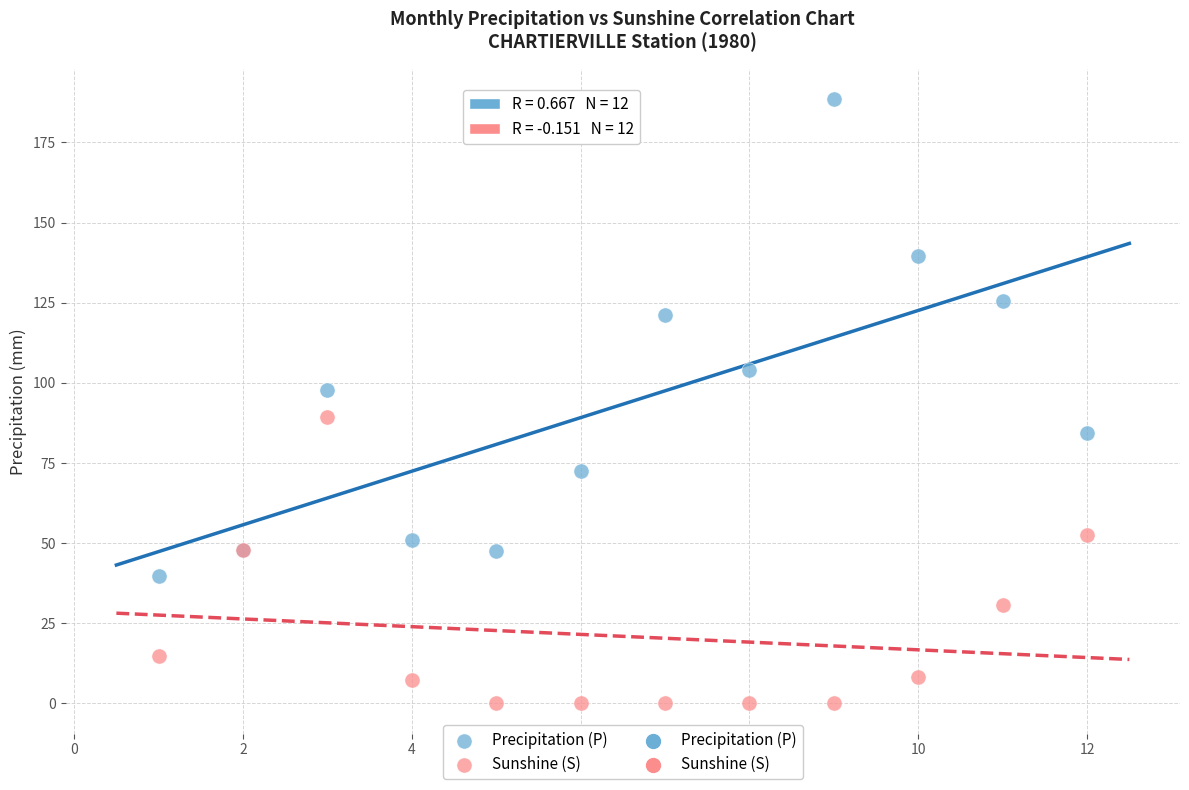

In the Precipitation (P) series, what Y value is closest to 114?

121.1